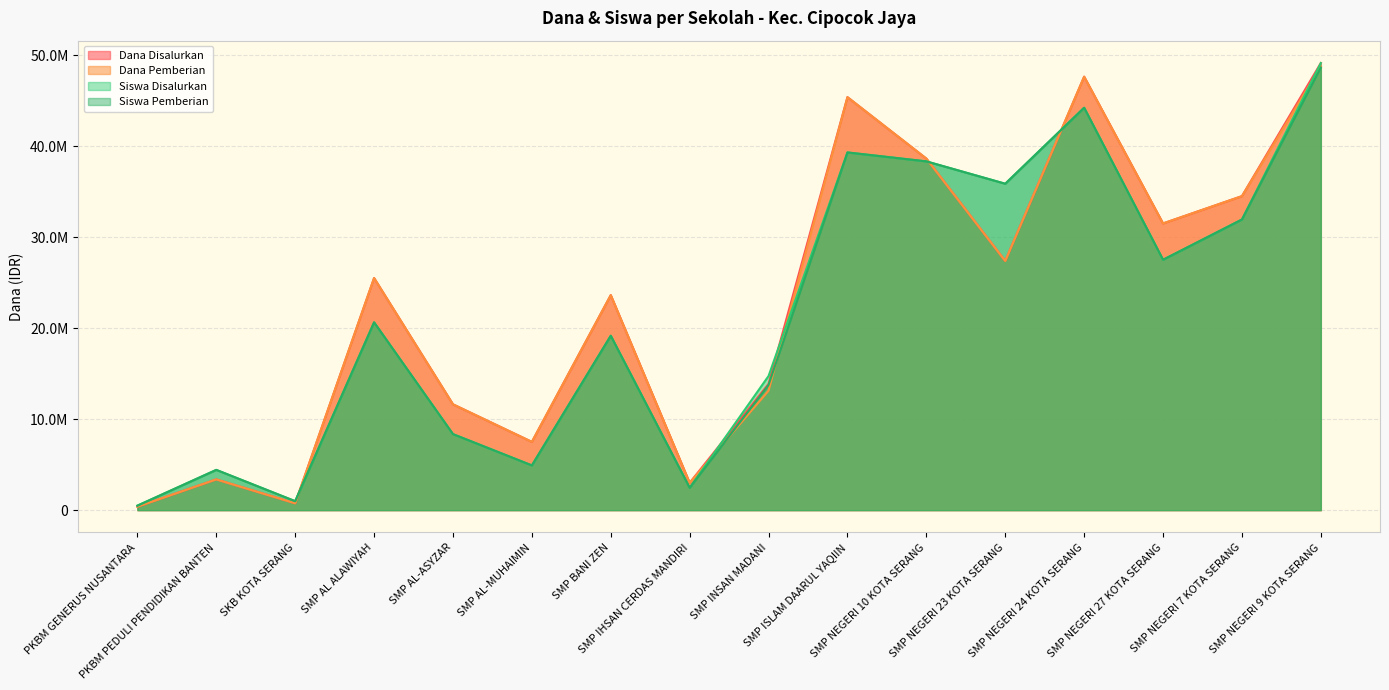

What is the maximum value shown in the chart?

49125000